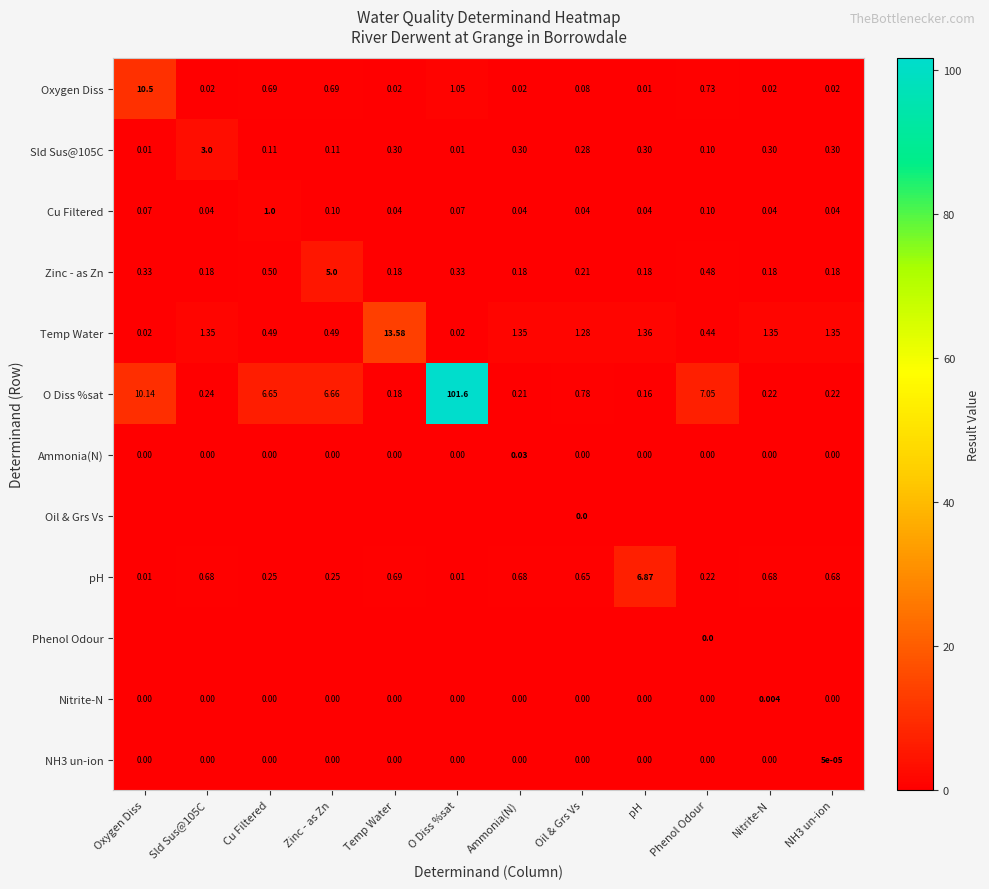

What is the total value across all series at Oil & Grs Vs?

3.3